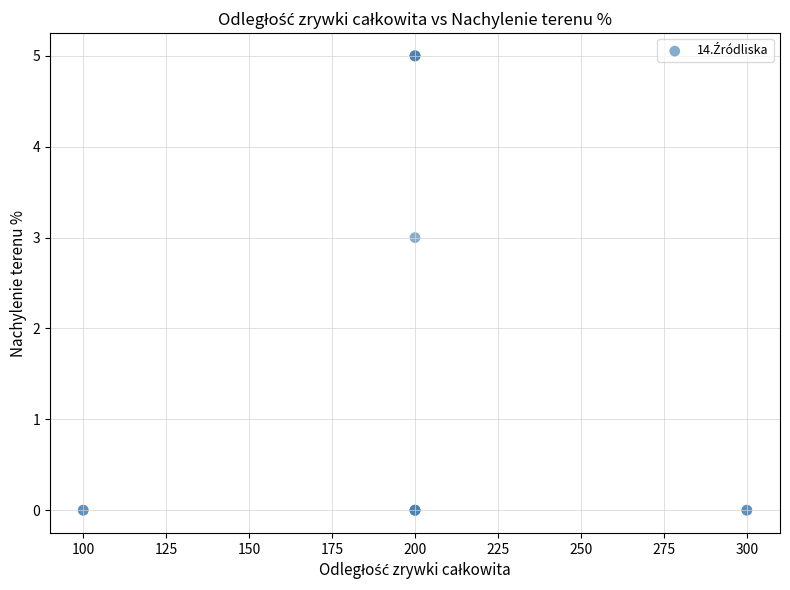

What Y value in the scatter plot is closest to 2?

3